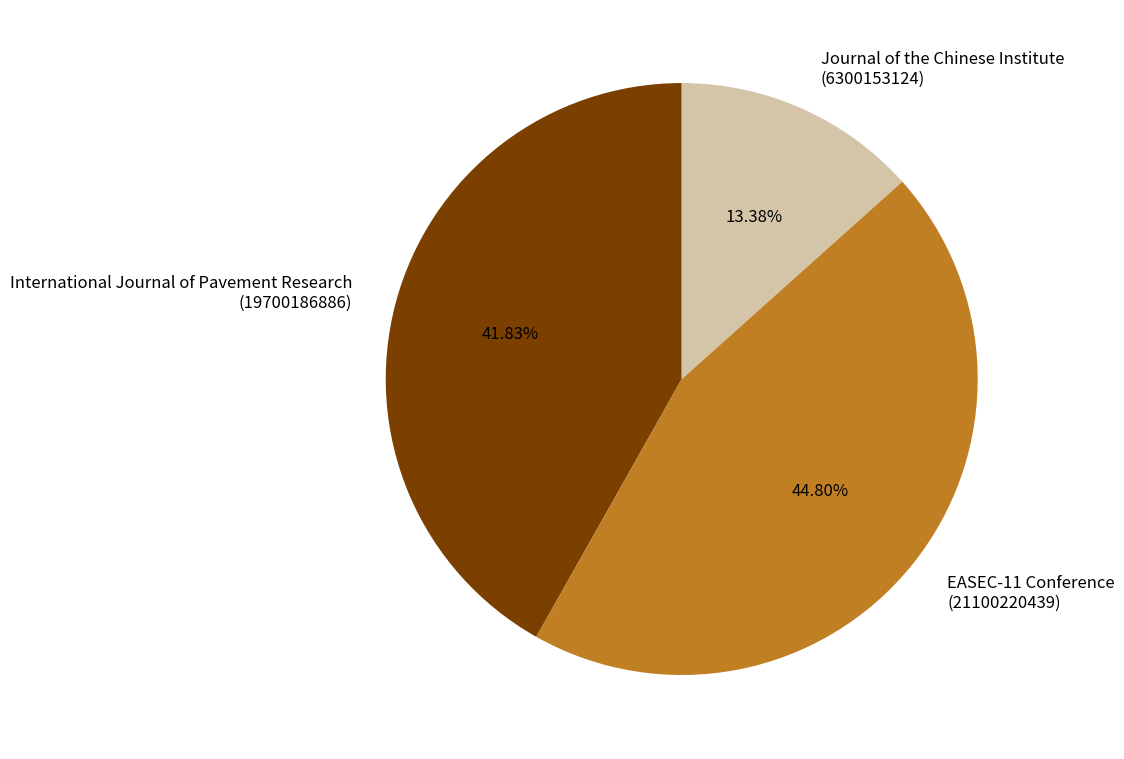

Do Journal of the Chinese Institute (6300153124) and International Journal of Pavement Research (19700186886) together represent more than half of the pie?

Yes